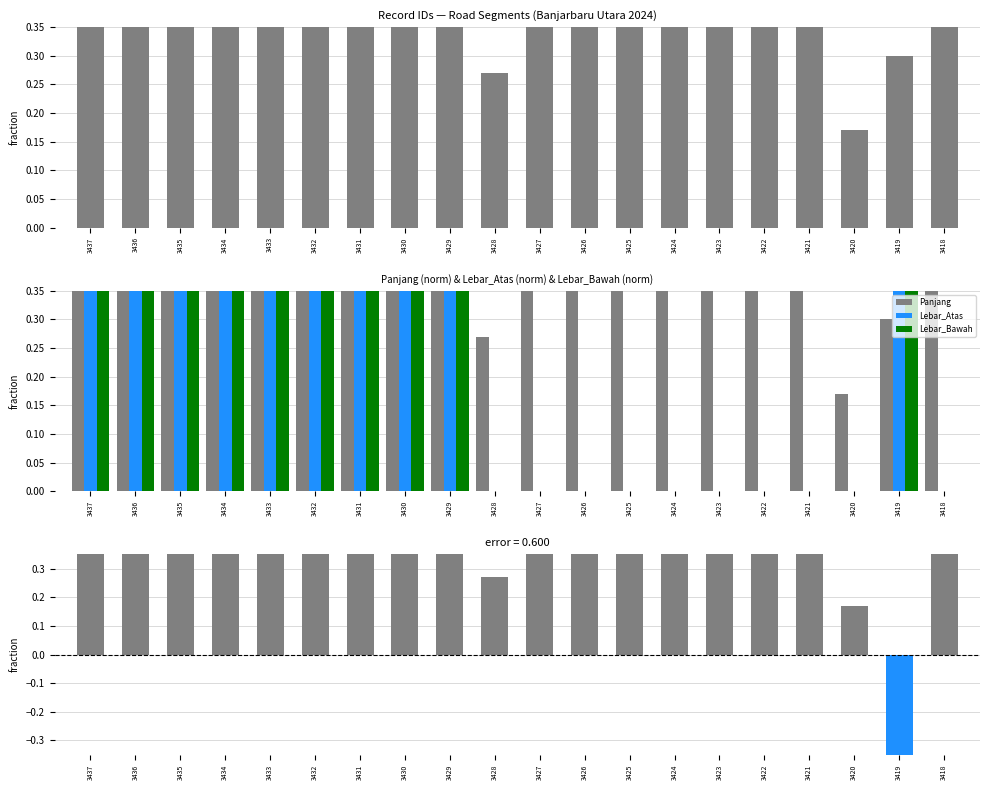

Which label corresponds to the smallest value in the chart?

3419